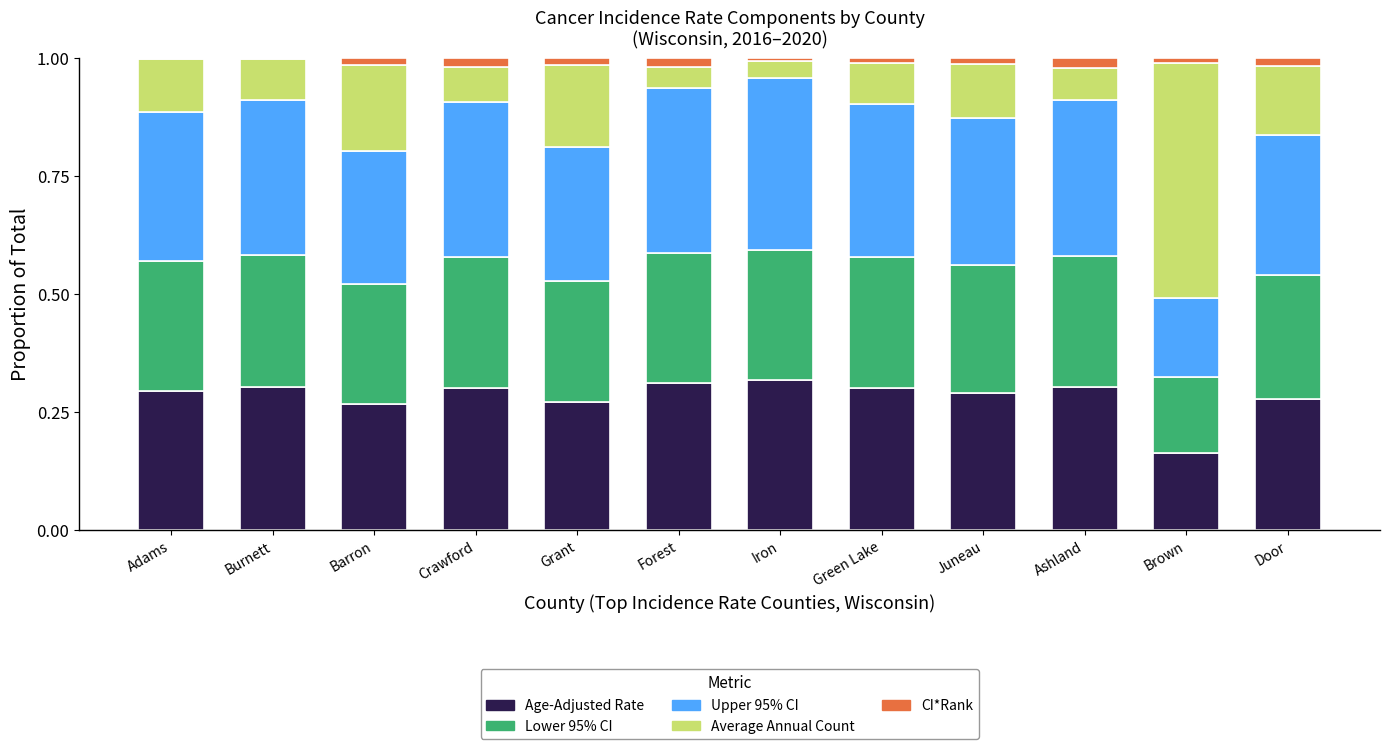

Is it true that Age-Adjusted Rate equals 0.3 at Adams?

True